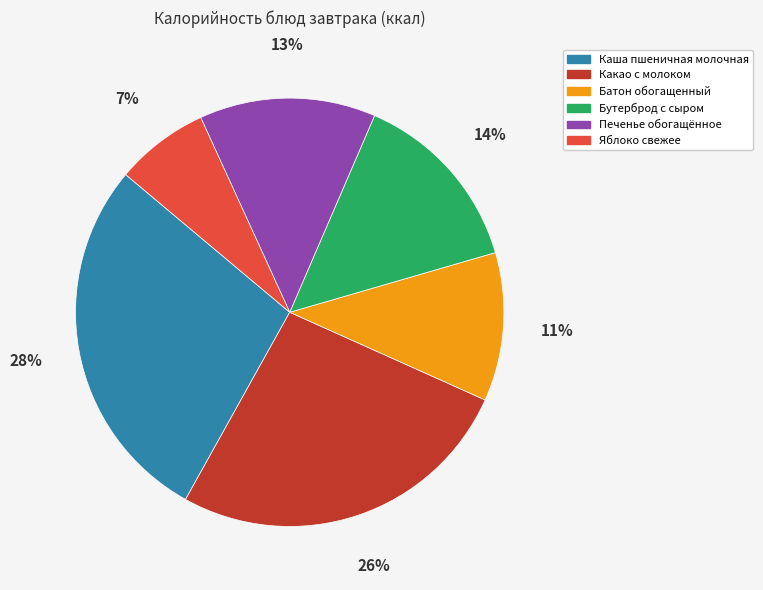

To the nearest percent, what percentage of the pie is Яблоко свежее?

7%